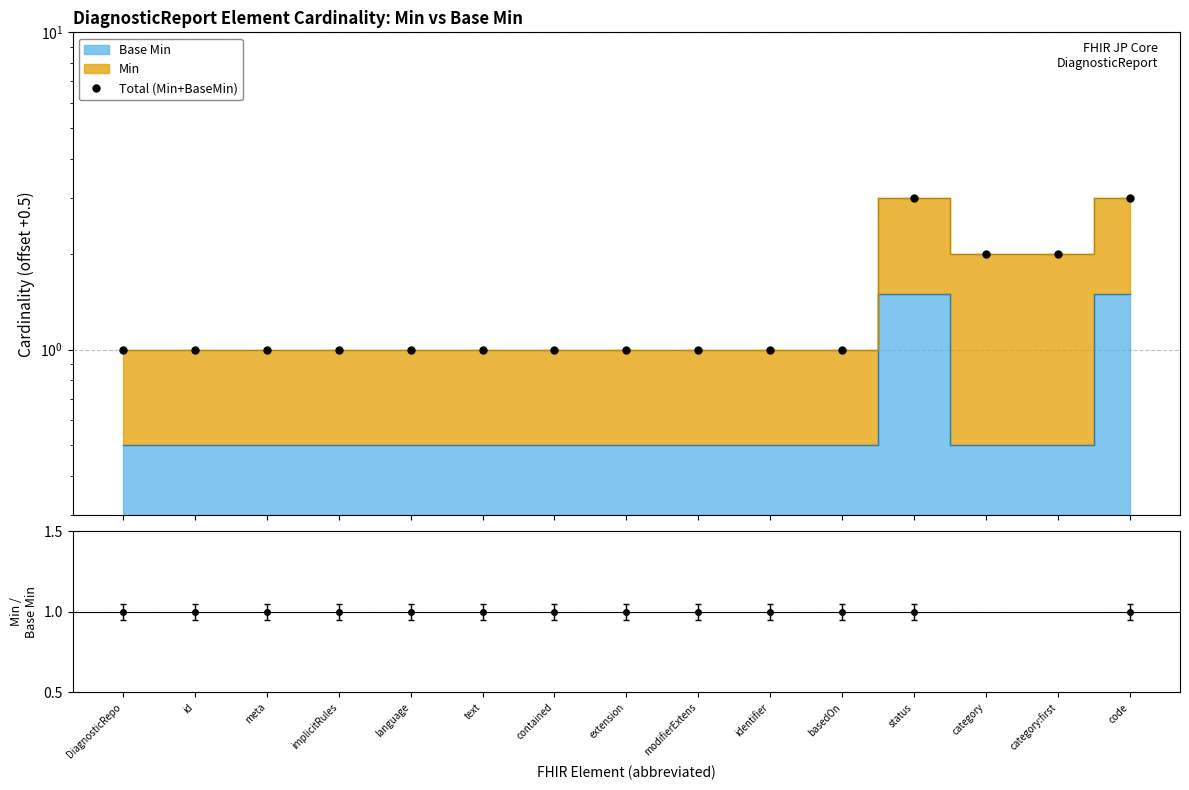

Reading right to left, transcribe all the data shown in this chart.

code=3	category:first=2	category=2	status=3	basedOn=1	identifier=1	modifierExtens=1	extension=1	contained=1	text=1	language=1	implicitRules=1	meta=1	id=1	DiagnosticRepo=1